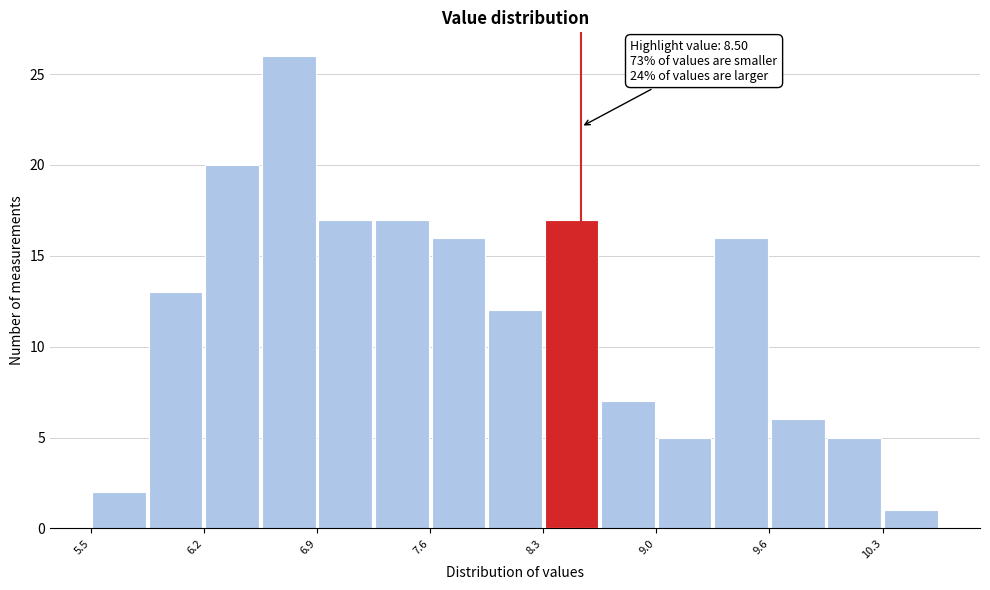

Around what value on the x-axis is the tallest bar? Give the approximate position of its centre, as read against the axis.

6.7